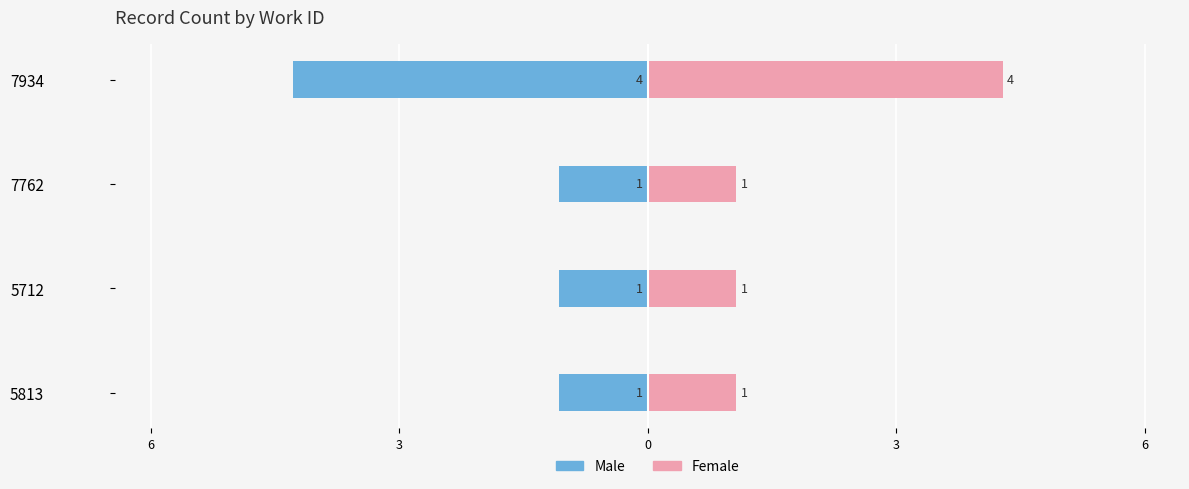

What is the value of the Male bar at the 2nd from the left?

-1